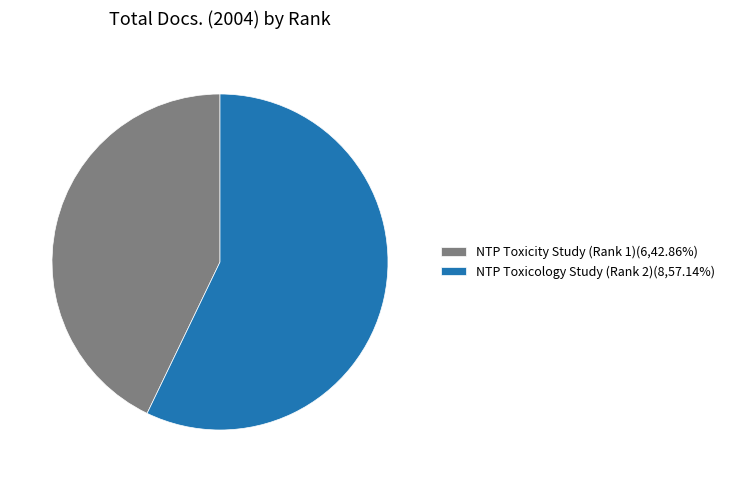

Do NTP Toxicology Study (Rank 2)(8,57.14%) and NTP Toxicity Study (Rank 1)(6,42.86%) together represent more than half of the pie?

Yes